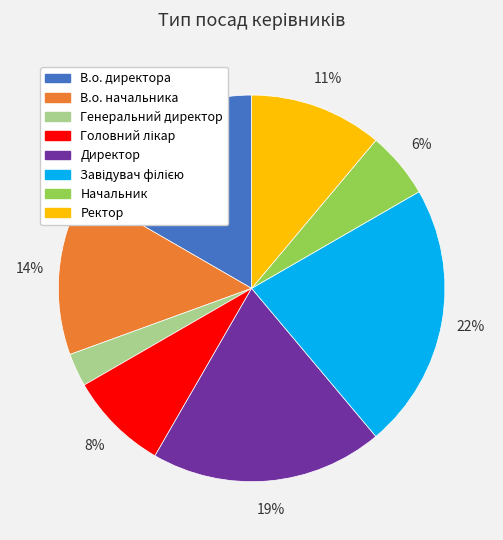

True or false: В.о. директора accounts for 17% of the total.

True